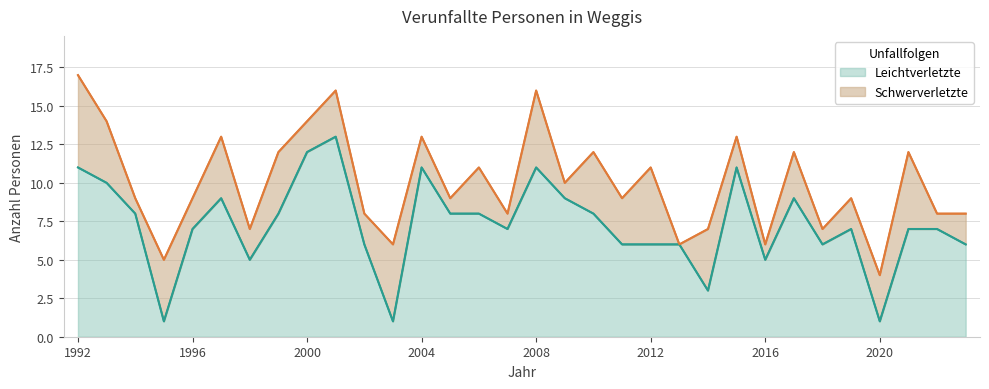

Reading left to right, what are all the values shown in this chart?

11	10	8	1	7	9	5	8	12	13	6	1	11	8	8	7	11	9	8	6	6	6	3	11	5	9	6	7	1	7	7	6